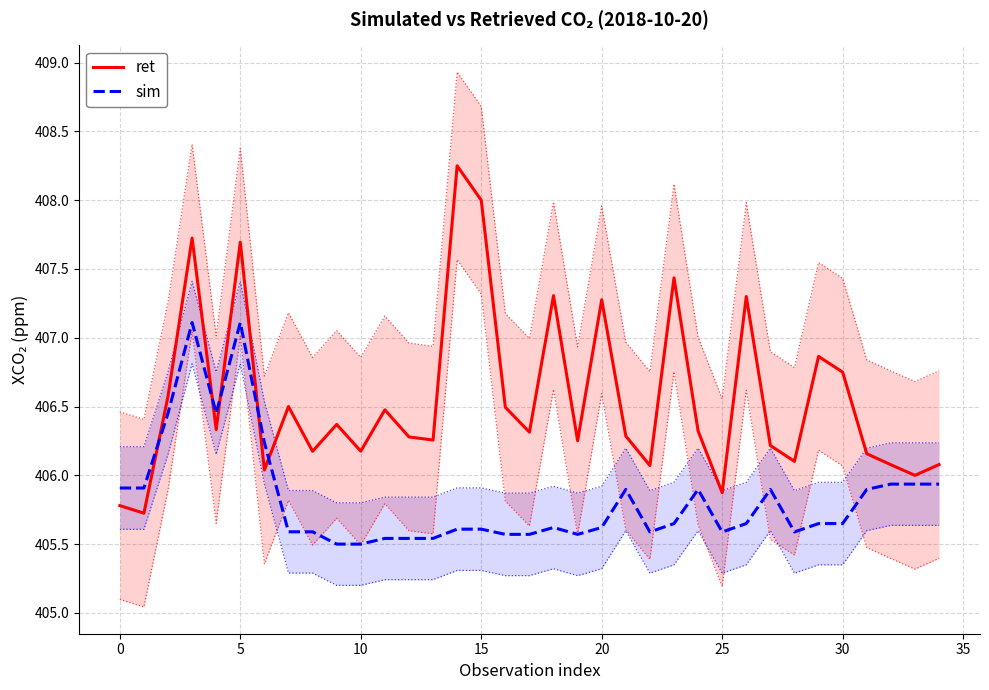

True or false: ret and sim intersect in this chart.

True